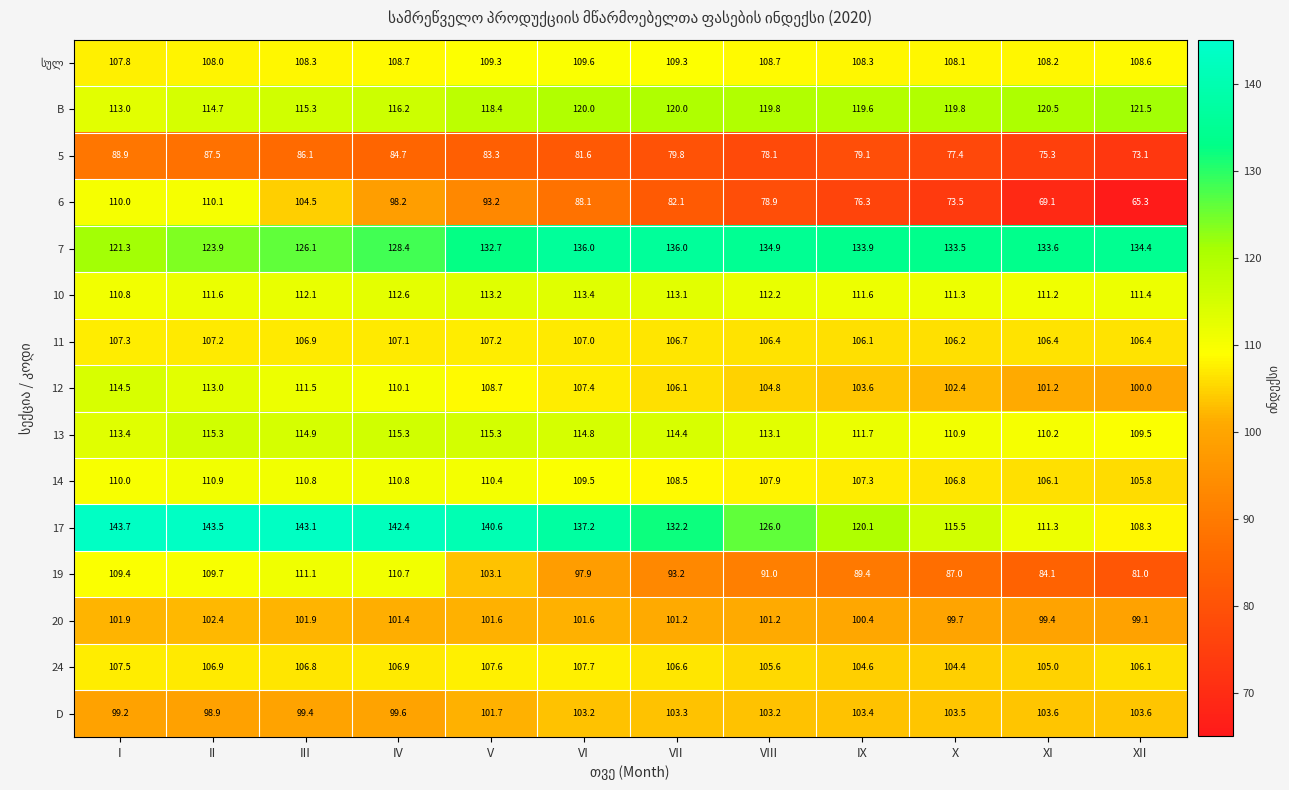

Between VI and XII, which series saw the biggest shift?

17